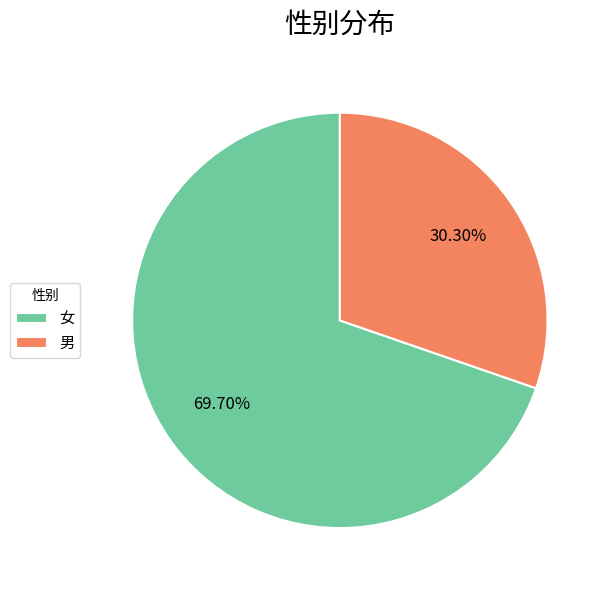

What is the ratio of the value at 男 to the value at 女?

0.4